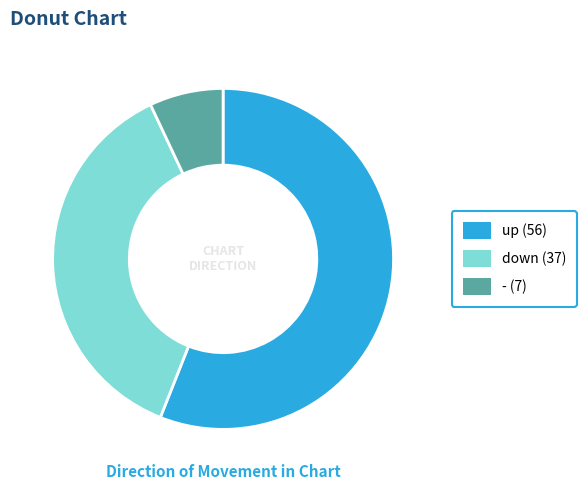

How many slices are in this pie chart?

3